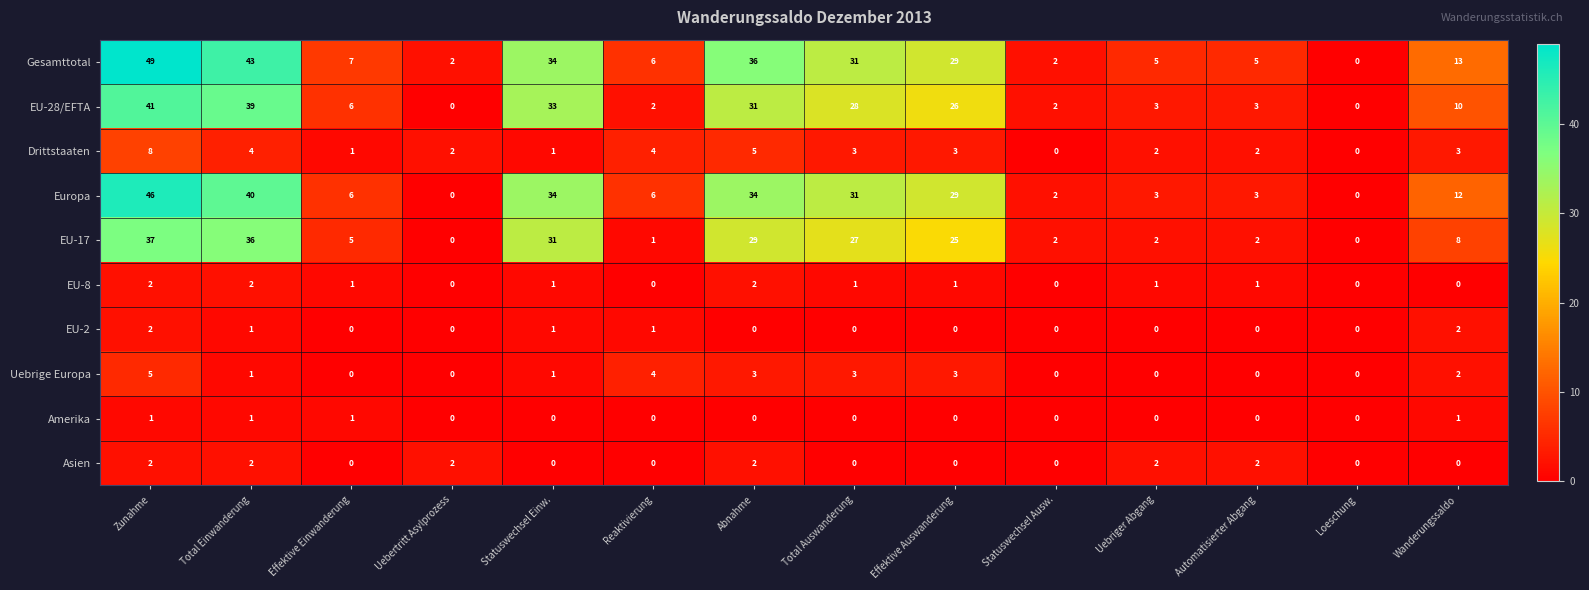

What is the sum of the Gesamttotal values at Reaktivierung and Uebriger Abgang?

11